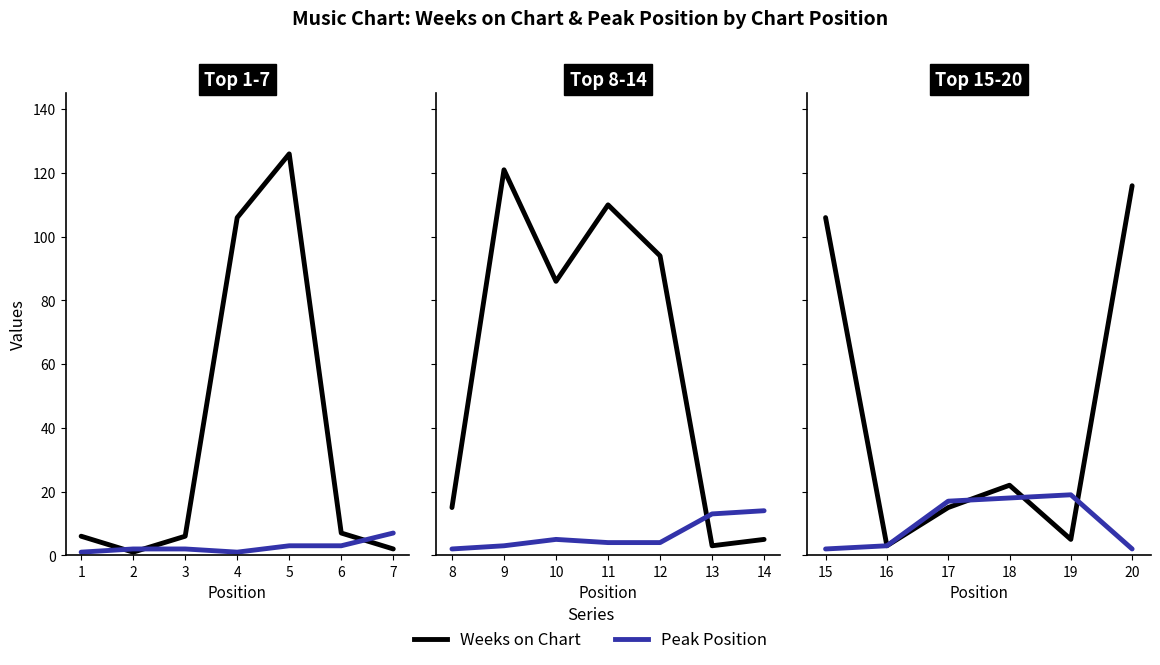

Which label corresponds to the largest value in the chart?

20